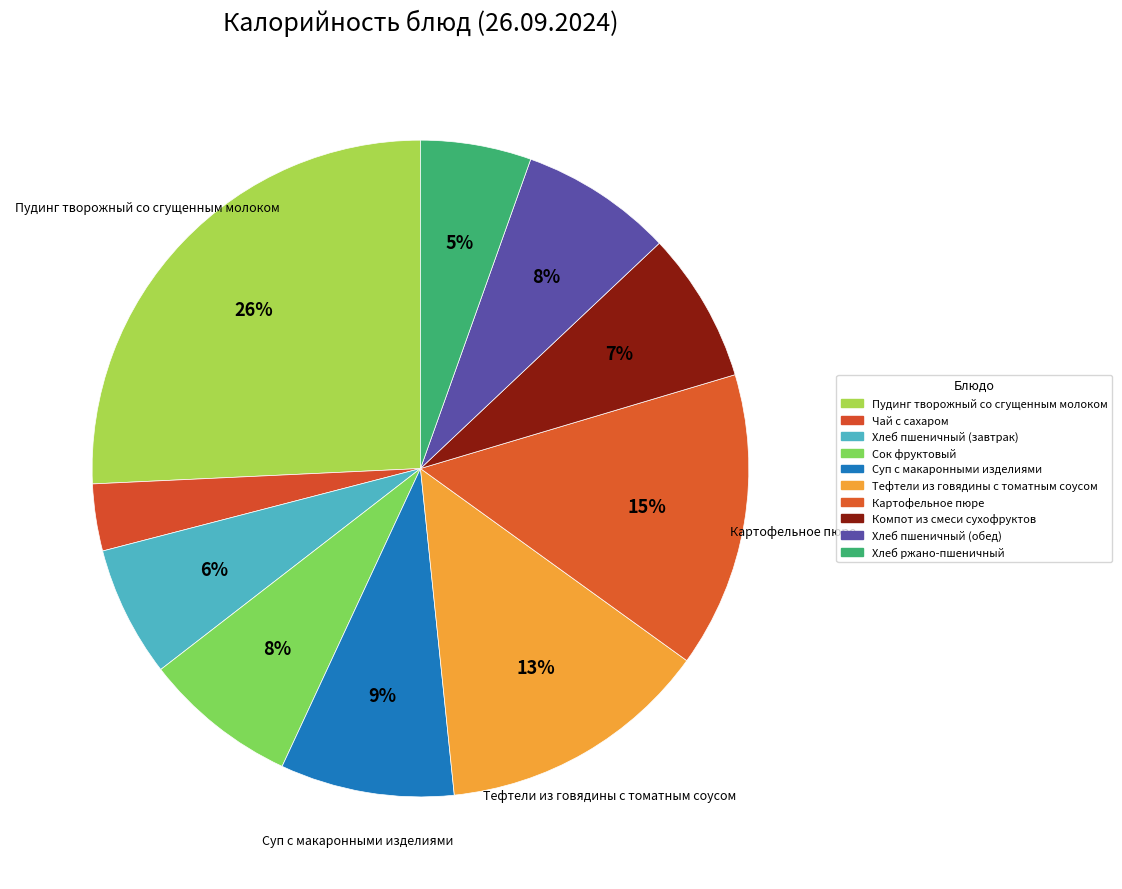

Is it true that Сок фруктовый is 8% of the pie?

True